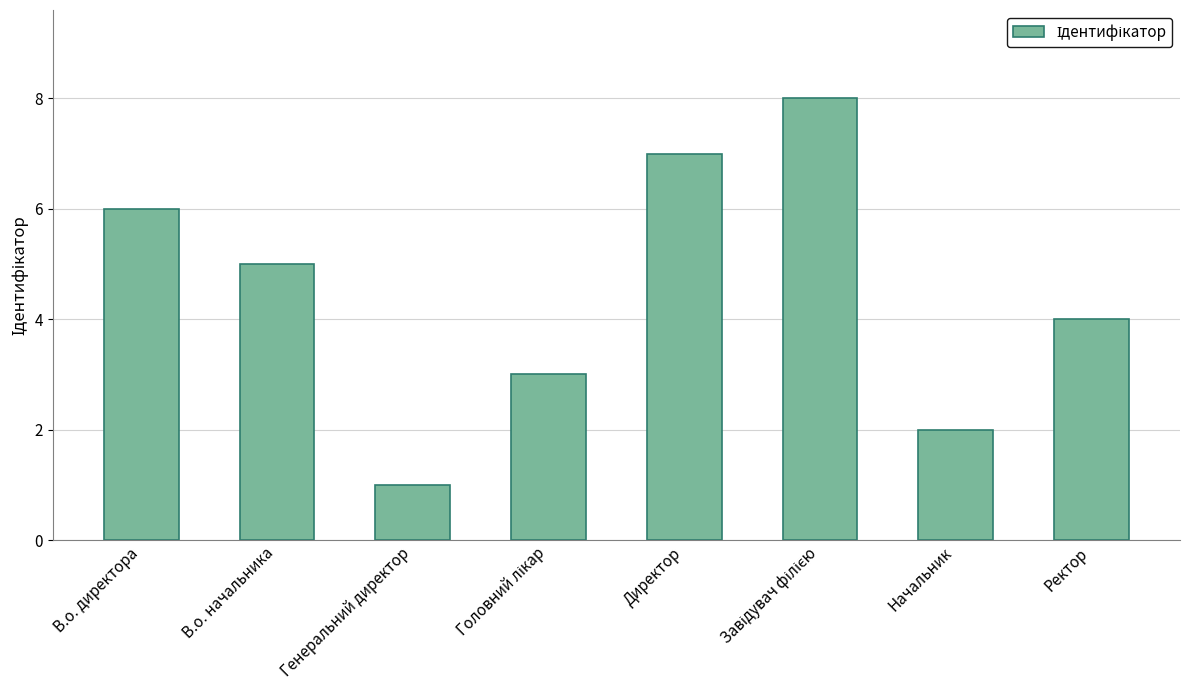

What is the difference between the values at Генеральний директор and В.о. начальника?

4